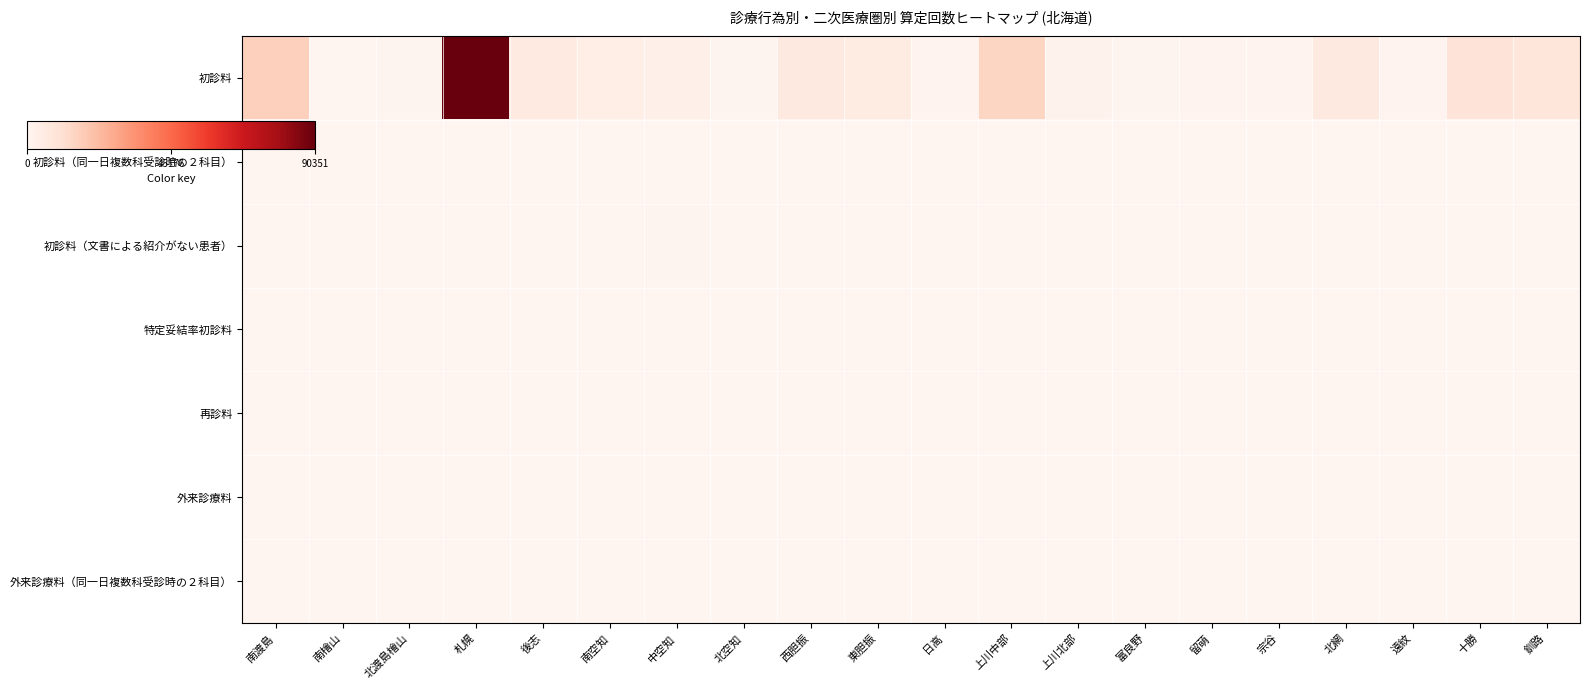

List the series in order of their peak value, highest first.

初診料, 初診料（文書による紹介がない患者）, 初診料（同一日複数科受診時の２科目）, 特定妥結率初診料, 再診料, 外来診療料, 外来診療料（同一日複数科受診時の２科目）